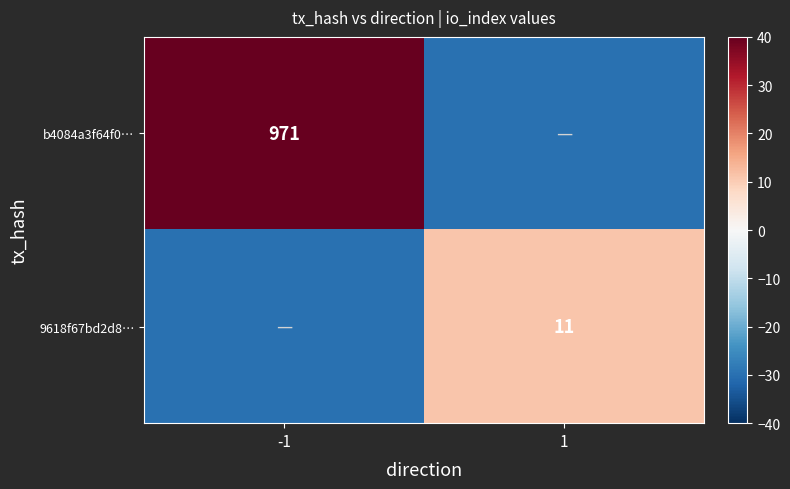

True or false: 9618f67bd2d8… has a value of 11 at 1.

True